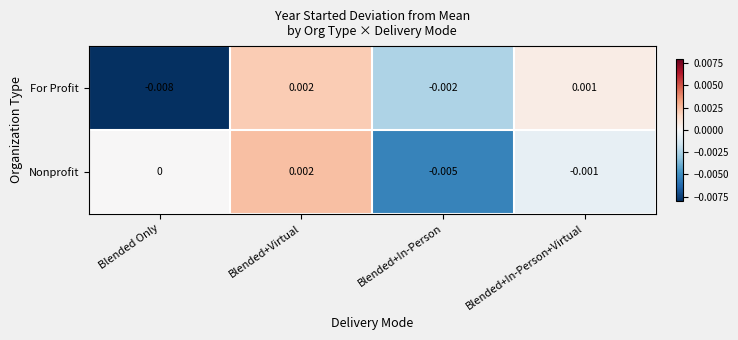

Which series has the widest spread of values?

For Profit